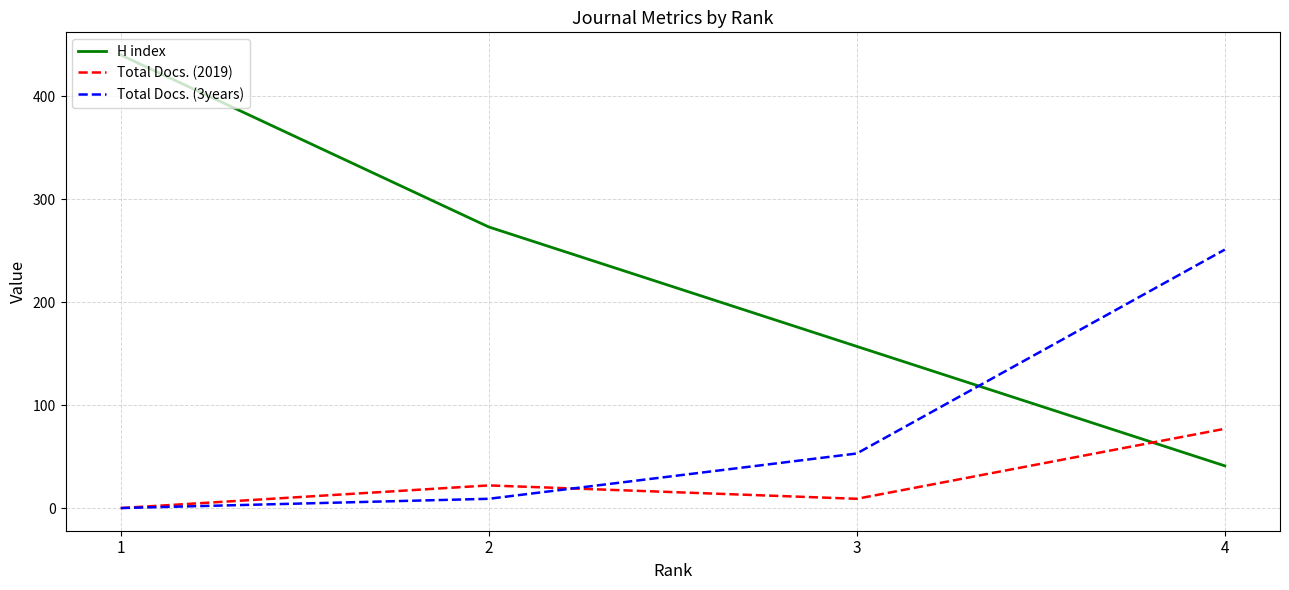

What is the difference between the maximum and second lowest values in the H index series?

283